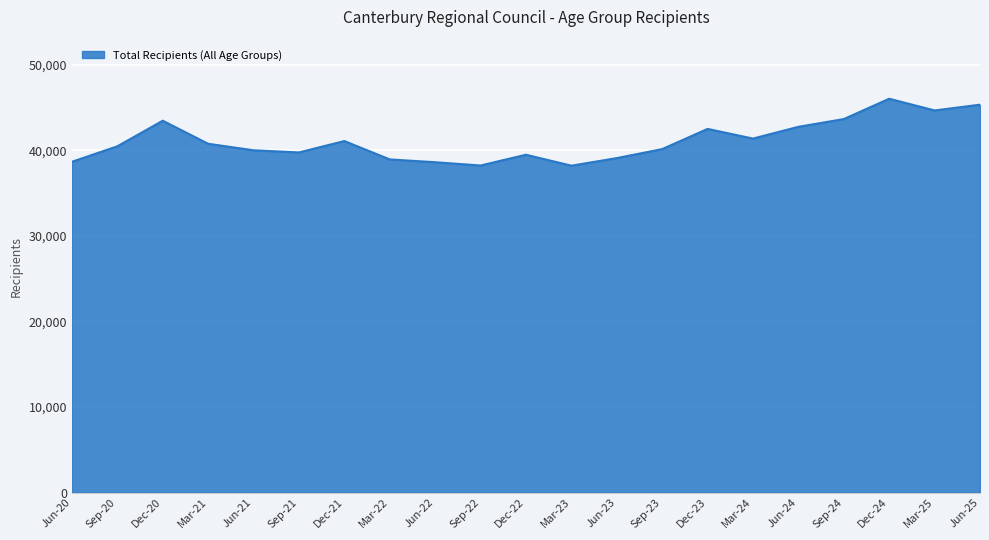

What is the maximum value shown in the chart?

46017